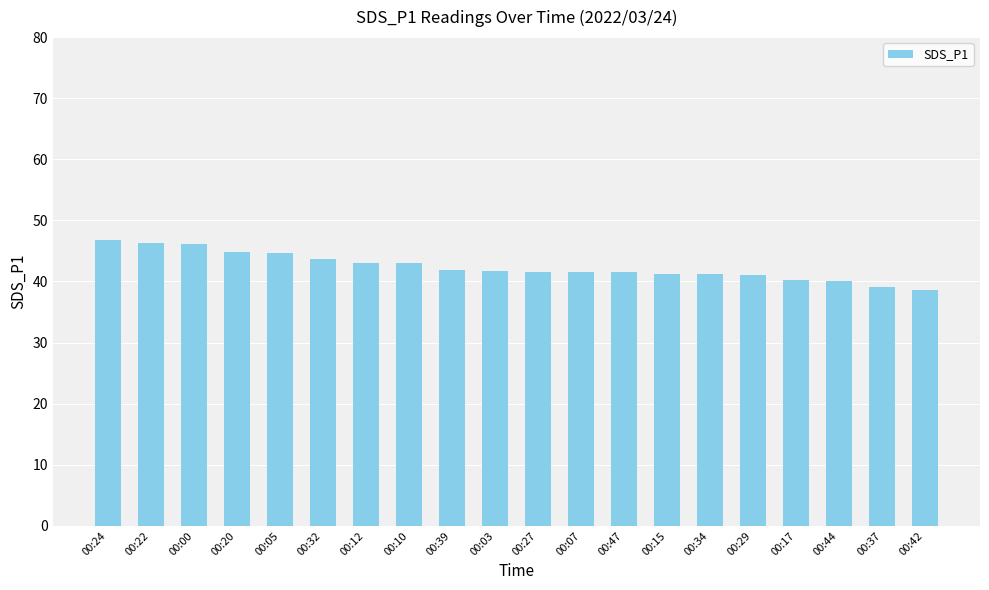

Which has a higher value, 00:22 or 00:47?

00:22